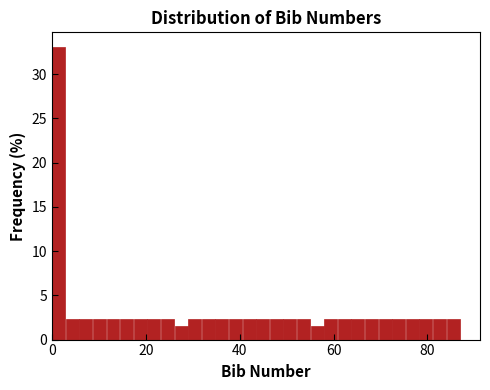

Around what value on the x-axis is the tallest bar? Give the approximate position of its centre, as read against the axis.

2